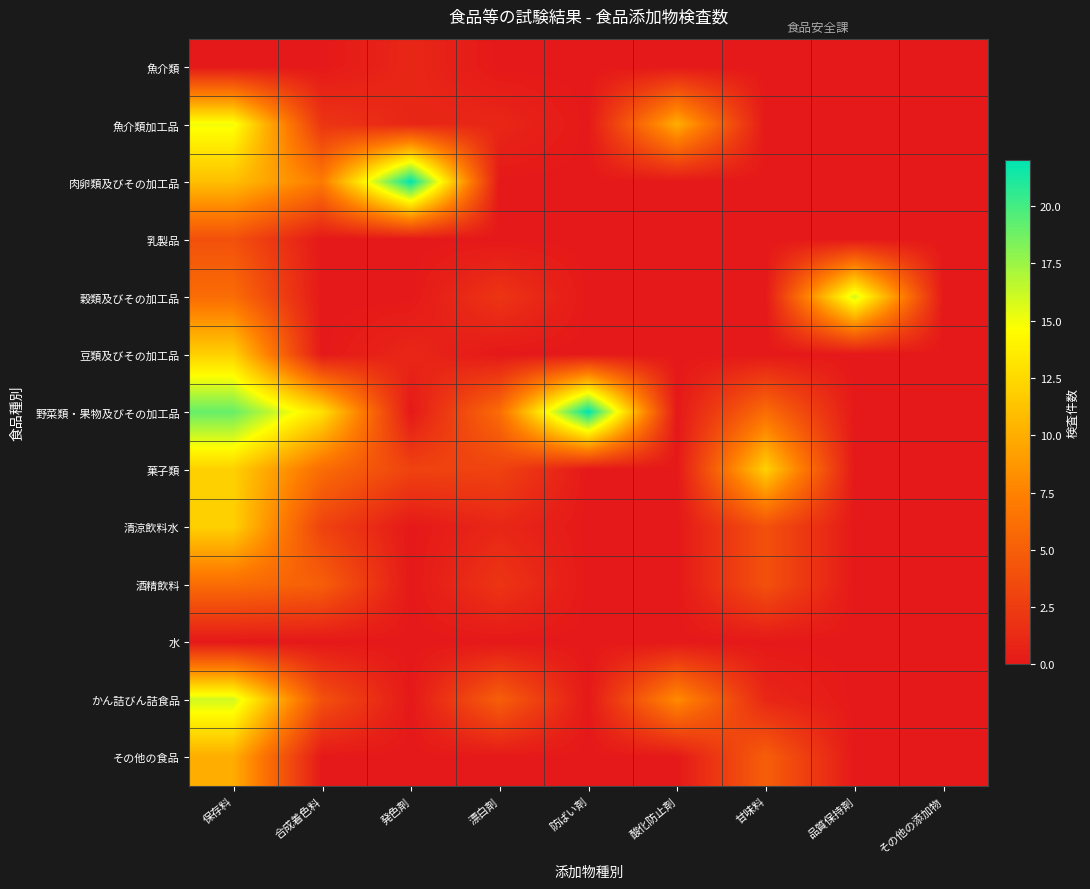

Reading right to left, transcribe all the data shown in this chart.

魚介類: その他の添加物=0	品質保持剤=0	甘味料=0	酸化防止剤=0	防ばい剤=0	漂白剤=0	発色剤=1	合成着色料=0	保存料=0
魚介類加工品: その他の添加物=0	品質保持剤=0	甘味料=0	酸化防止剤=10	防ばい剤=0	漂白剤=1	発色剤=1	合成着色料=2	保存料=15
肉卵類及びその加工品: その他の添加物=0	品質保持剤=0	甘味料=0	酸化防止剤=0	防ばい剤=0	漂白剤=0	発色剤=22	合成着色料=7	保存料=11
乳製品: その他の添加物=0	品質保持剤=0	甘味料=0	酸化防止剤=0	防ばい剤=0	漂白剤=0	発色剤=0	合成着色料=0	保存料=4
穀類及びその加工品: その他の添加物=0	品質保持剤=16	甘味料=0	酸化防止剤=0	防ばい剤=0	漂白剤=2	発色剤=0	合成着色料=0	保存料=6
豆類及びその加工品: その他の添加物=0	品質保持剤=0	甘味料=0	酸化防止剤=0	防ばい剤=0	漂白剤=0	発色剤=1	合成着色料=0	保存料=12
野菜類・果物及びその加工品: その他の添加物=0	品質保持剤=0	甘味料=6	酸化防止剤=0	防ばい剤=22	漂白剤=6	発色剤=0	合成着色料=13	保存料=19
菓子類: その他の添加物=0	品質保持剤=0	甘味料=12	酸化防止剤=0	防ばい剤=0	漂白剤=3	発色剤=3	合成着色料=6	保存料=12
清涼飲料水: その他の添加物=0	品質保持剤=0	甘味料=4	酸化防止剤=0	防ばい剤=0	漂白剤=1	発色剤=0	合成着色料=3	保存料=12
酒精飲料: その他の添加物=0	品質保持剤=0	甘味料=4	酸化防止剤=0	防ばい剤=0	漂白剤=2	発色剤=0	合成着色料=5	保存料=6
水: その他の添加物=0	品質保持剤=0	甘味料=0	酸化防止剤=0	防ばい剤=0	漂白剤=0	発色剤=0	合成着色料=0	保存料=0
かん詰びん詰食品: その他の添加物=0	品質保持剤=0	甘味料=1	酸化防止剤=8	防ばい剤=0	漂白剤=5	発色剤=0	合成着色料=4	保存料=16
その他の食品: その他の添加物=0	品質保持剤=0	甘味料=5	酸化防止剤=0	防ばい剤=0	漂白剤=0	発色剤=0	合成着色料=0	保存料=10